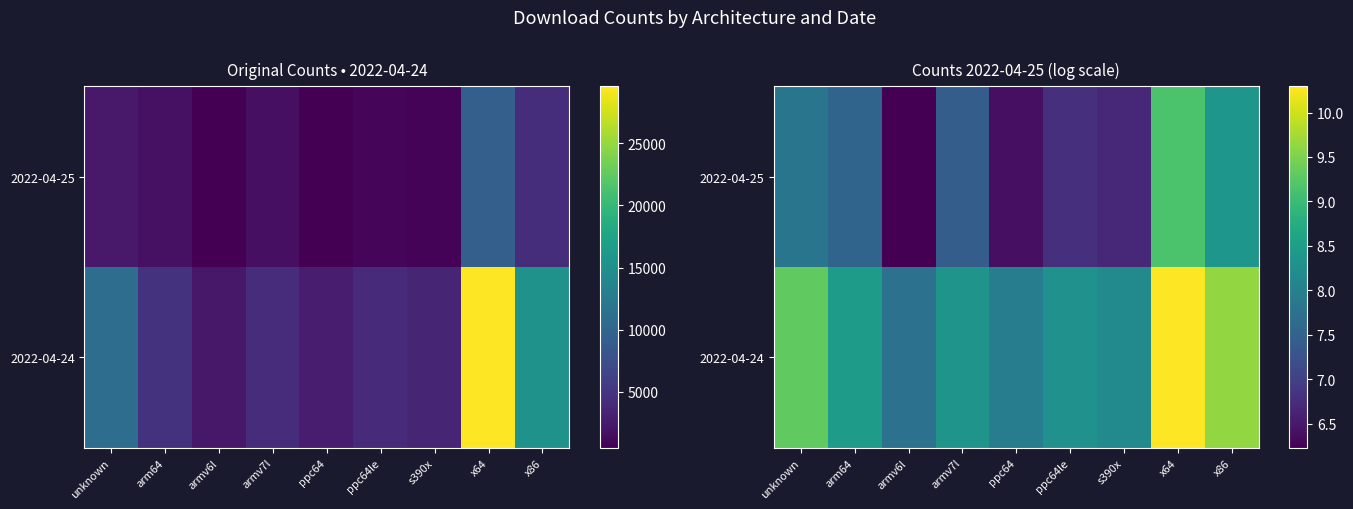

Is the value of 2022-04-25 at armv7l greater than the value of 2022-04-24 at ppc64?

No